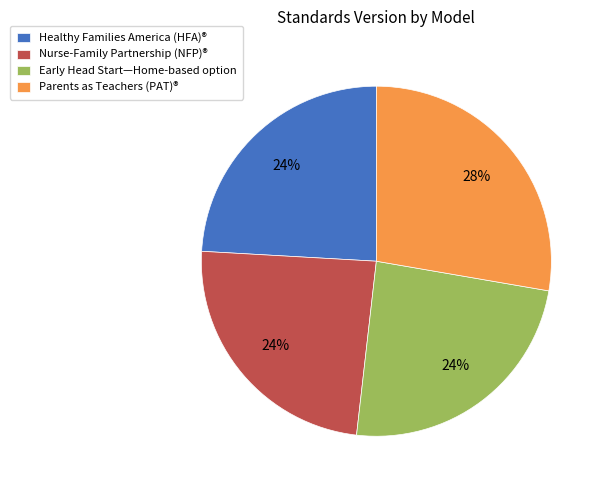

Is the sum of Healthy Families America (HFA)® and Nurse-Family Partnership (NFP)® greater than half?

No